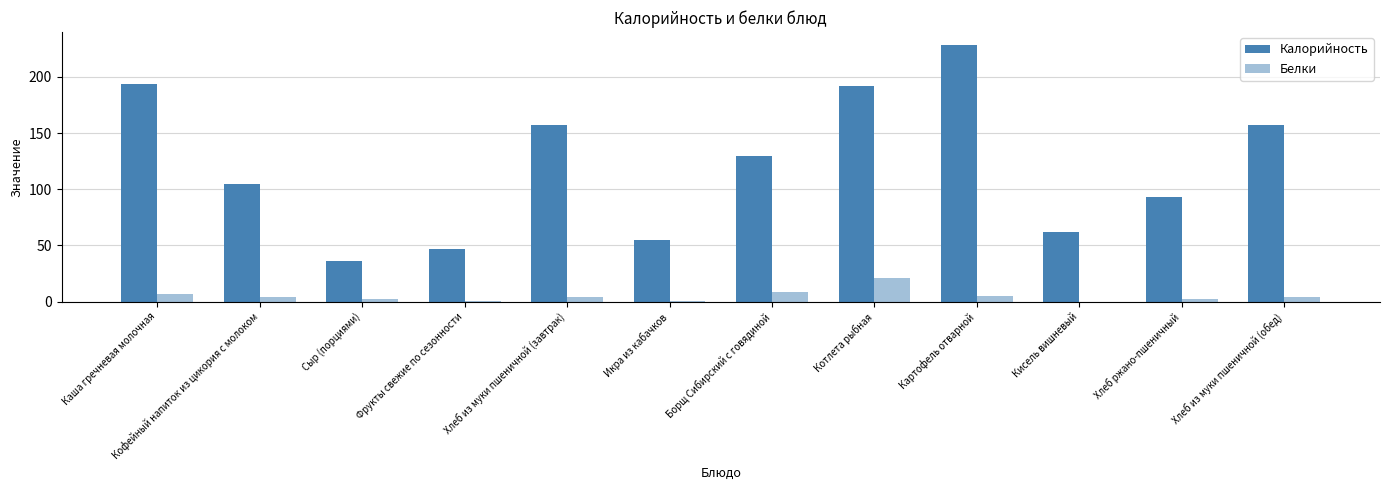

What is the label of the 4th bar from the right?

Картофель отварной